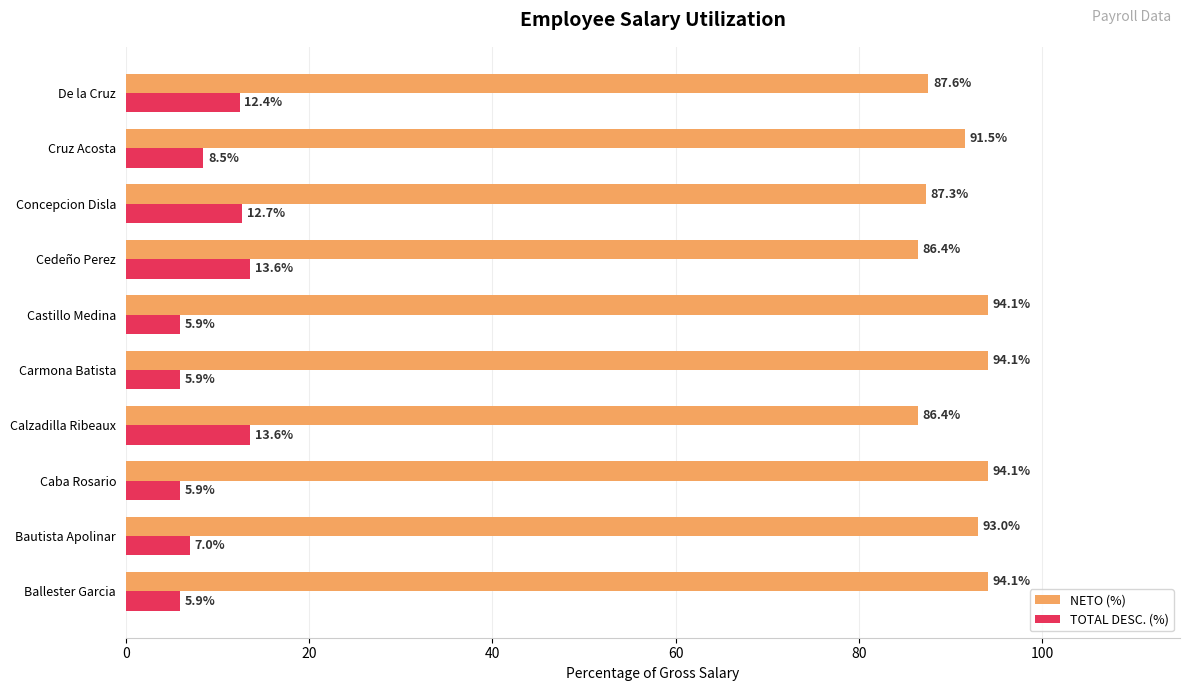

True or false: NETO (%) has a value of 93.0 at Bautista Apolinar.

True